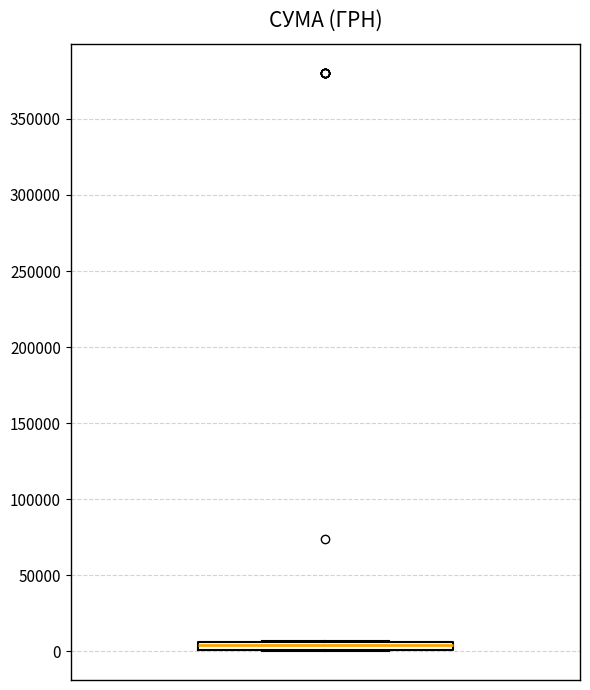

Where is the upper edge of the box on the y-axis? The values are not printed on the chart, so give them approximately, as read against the axis.

5000